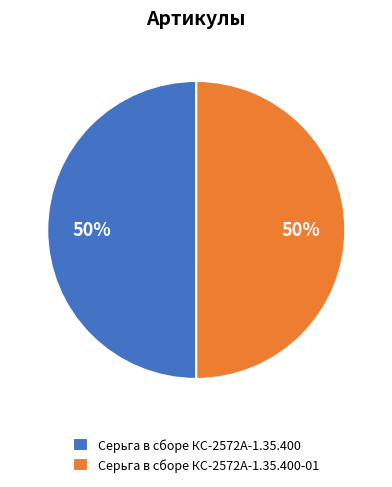

To the nearest percent, what is the average slice percentage?

50%